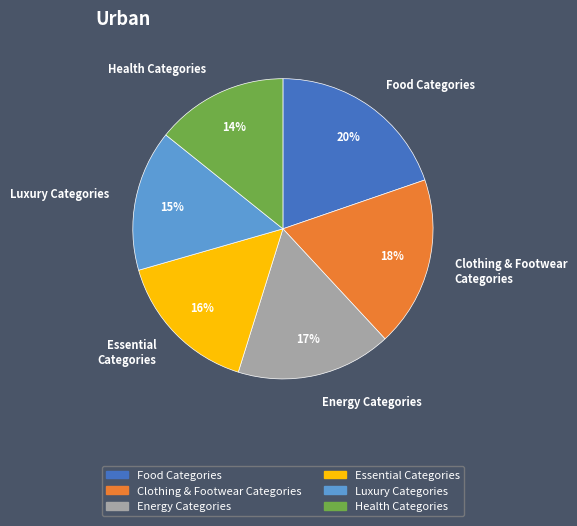

Approximately how many times larger is the value at Energy Categories compared to Health Categories?

1.2